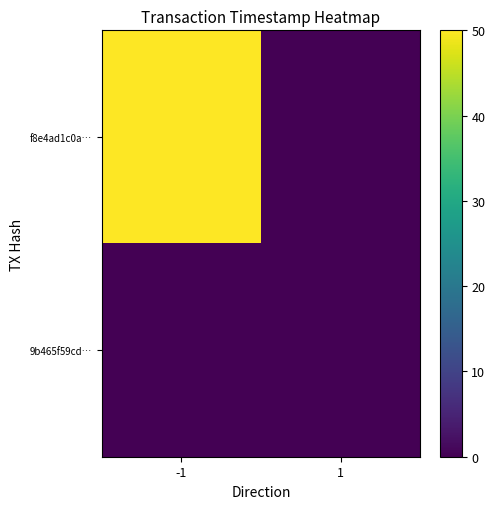

Rank the series by their maximum value, from lowest to highest.

9b465f59cd…, f8e4ad1c0a…